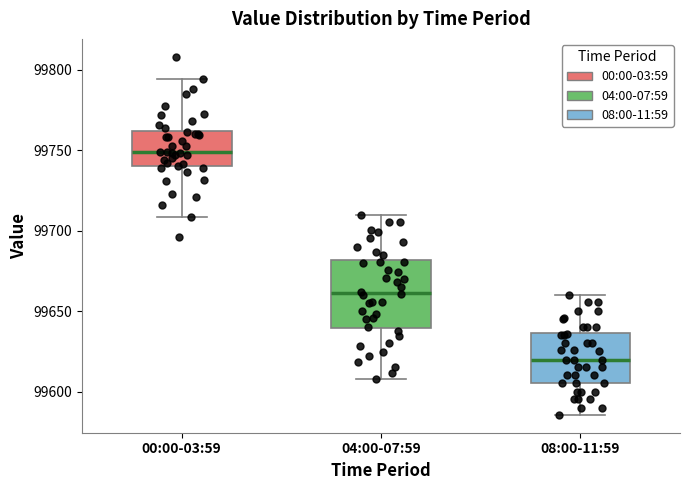

Where does the median line of the box for 08:00-11:59 sit on the y-axis? The values are not printed on the chart, so give them approximately, as read against the axis.

99620